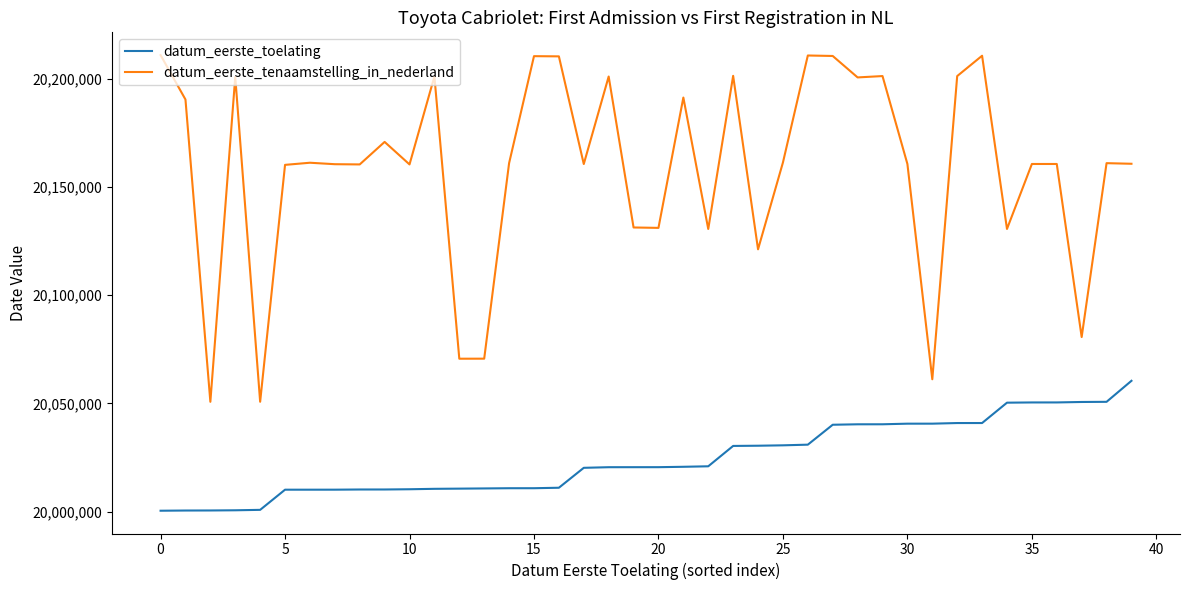

What is the sum of all datum_eerste_tenaamstelling_in_nederland values?

806338568